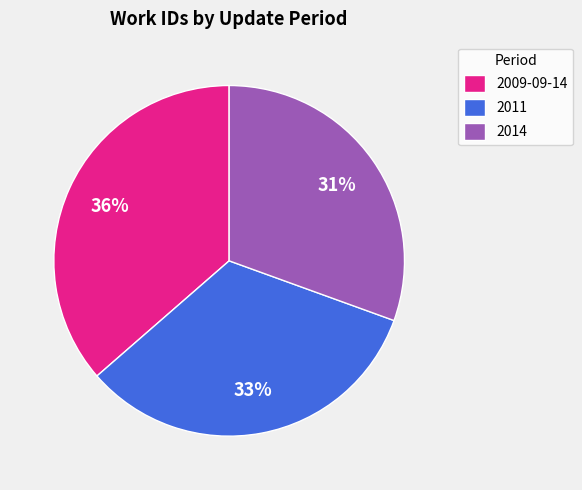

To the nearest percent, what is the average slice percentage?

33%